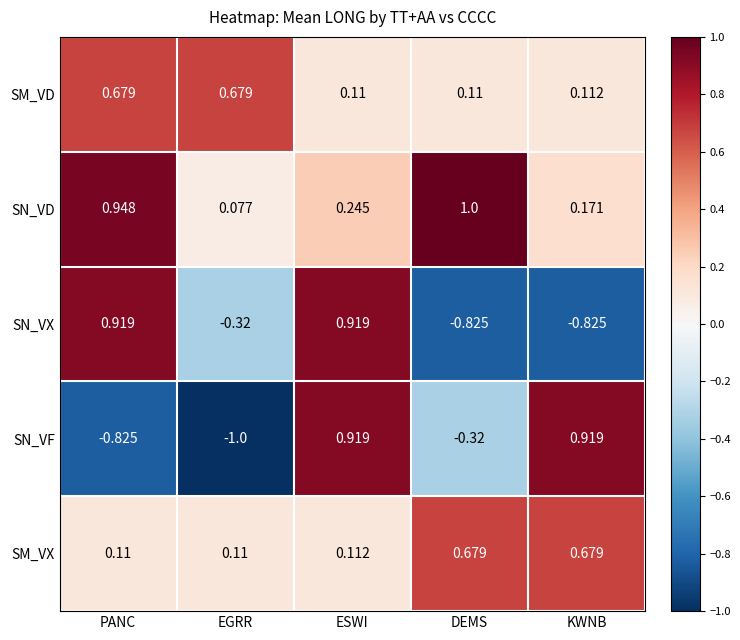

Where is SN_VD nearest to the value 0?

EGRR